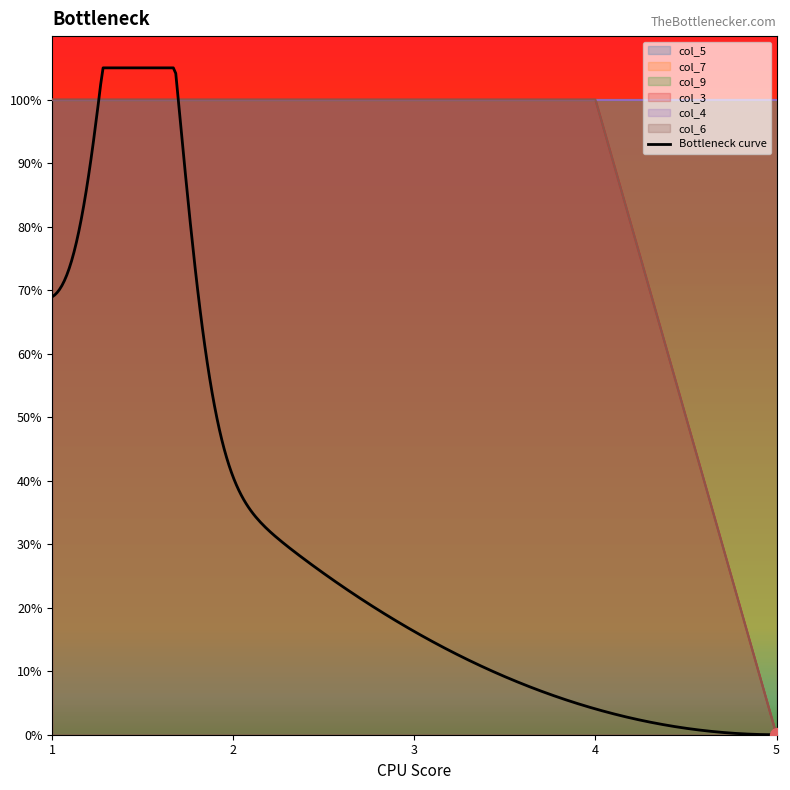

True or false: col_7 has a value of 1 at 3.

False